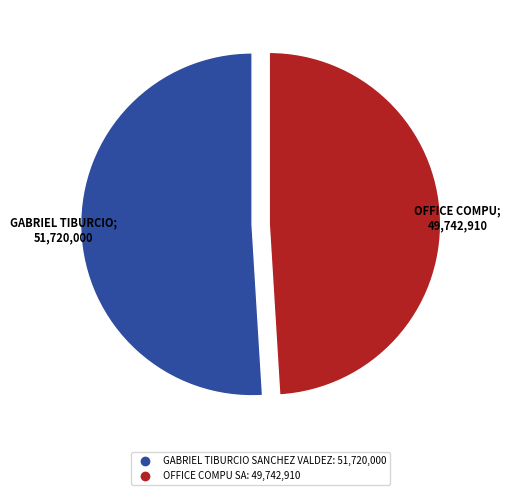

Combined, do OFFICE COMPU SA and GABRIEL TIBURCIO SANCHEZ VALDEZ account for over 50%?

Yes